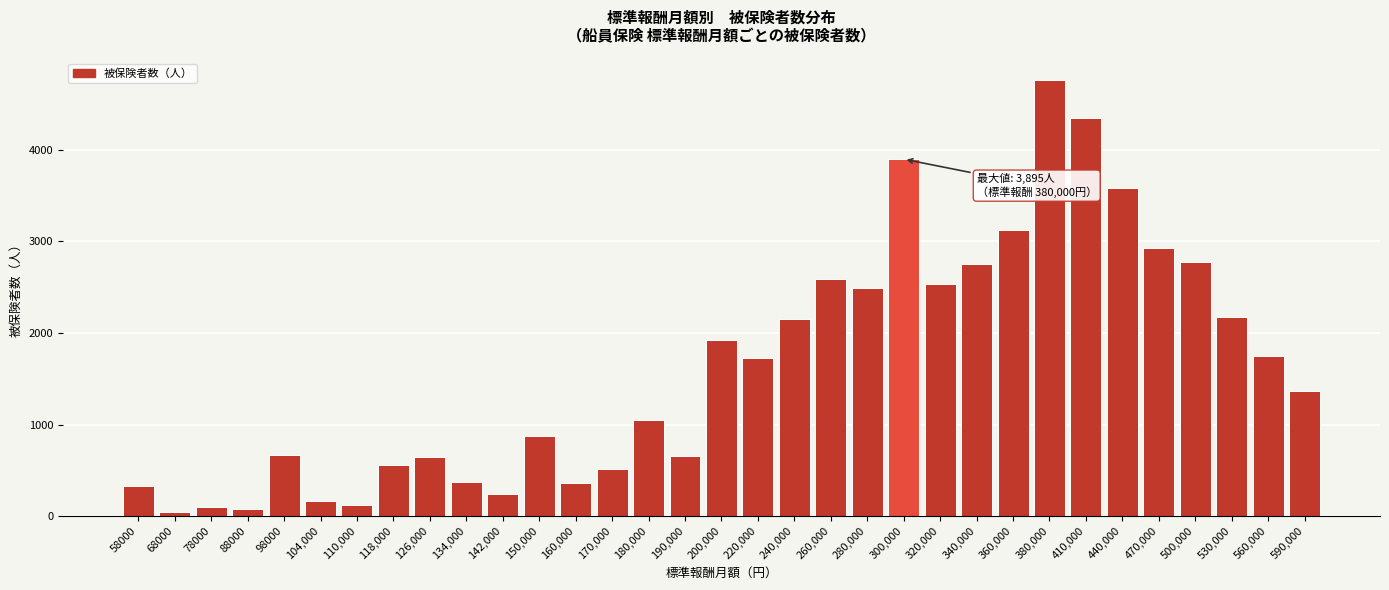

What is the label of the 8th bar from the right?

380,000